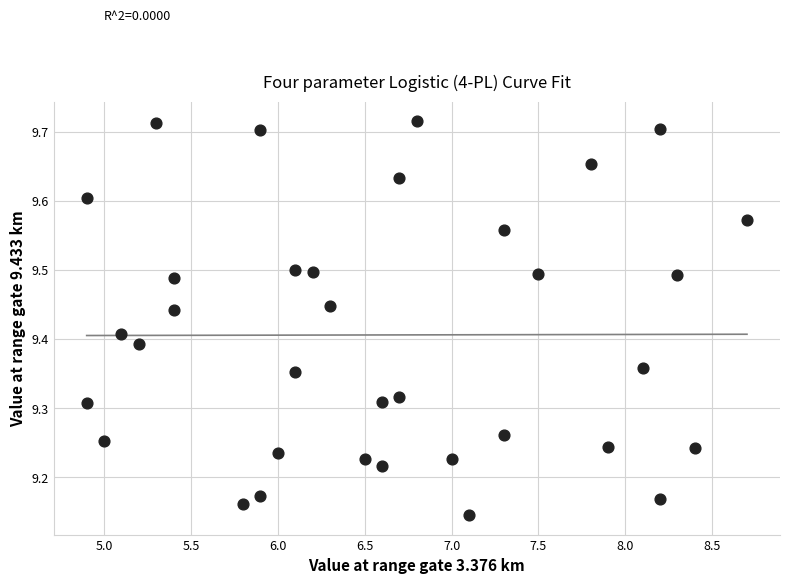

What is the range of Y values (max minus min)?

0.6